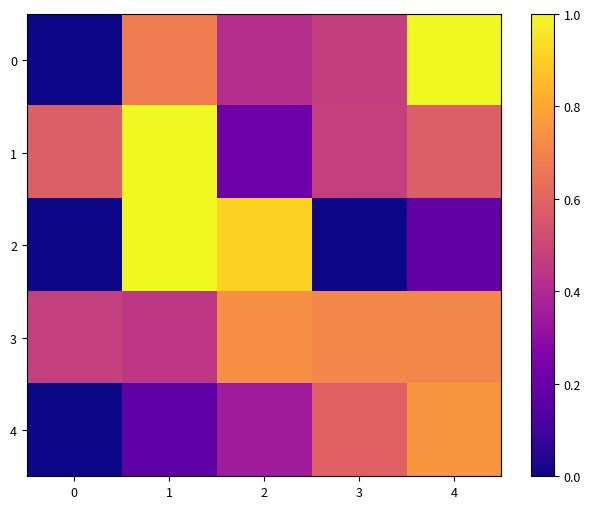

Reading right to left, extract all data points from this chart.

0: 4=1.0	3=0.5	2=0.4	1=0.7	0=0.0
1: 4=0.6	3=0.5	2=0.2	1=1.0	0=0.6
2: 4=0.2	3=0.0	2=0.9	1=1.0	0=0.0
3: 4=0.7	3=0.7	2=0.7	1=0.4	0=0.5
4: 4=0.8	3=0.6	2=0.3	1=0.2	0=0.0